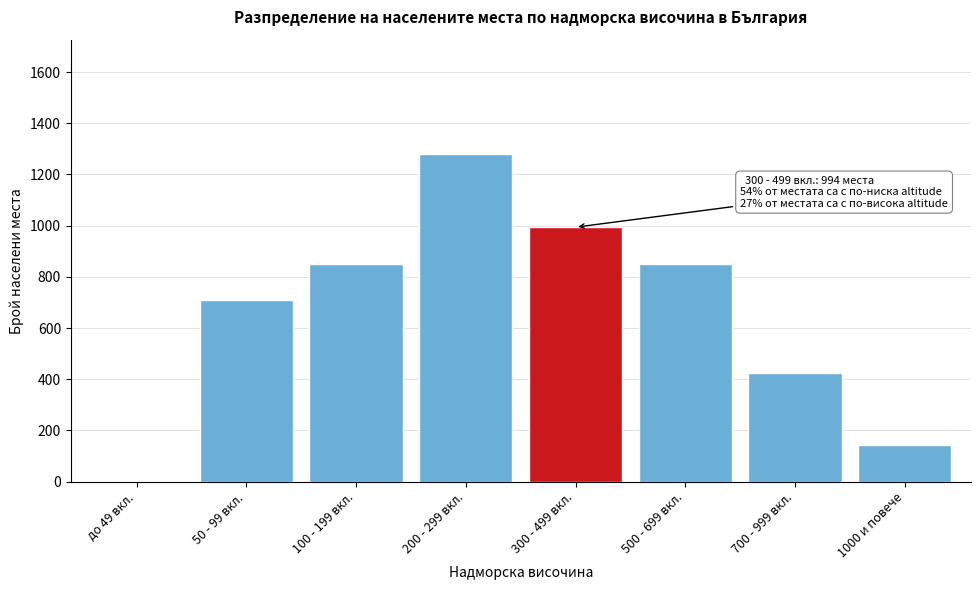

Reading left to right, list all the values displayed in this chart.

до 49 вкл.=0	50 - 99 вкл.=710	100 - 199 вкл.=852	200 - 299 вкл.=1279	300 - 499 вкл.=994	500 - 699 вкл.=852	700 - 999 вкл.=426	1000 и повече=142